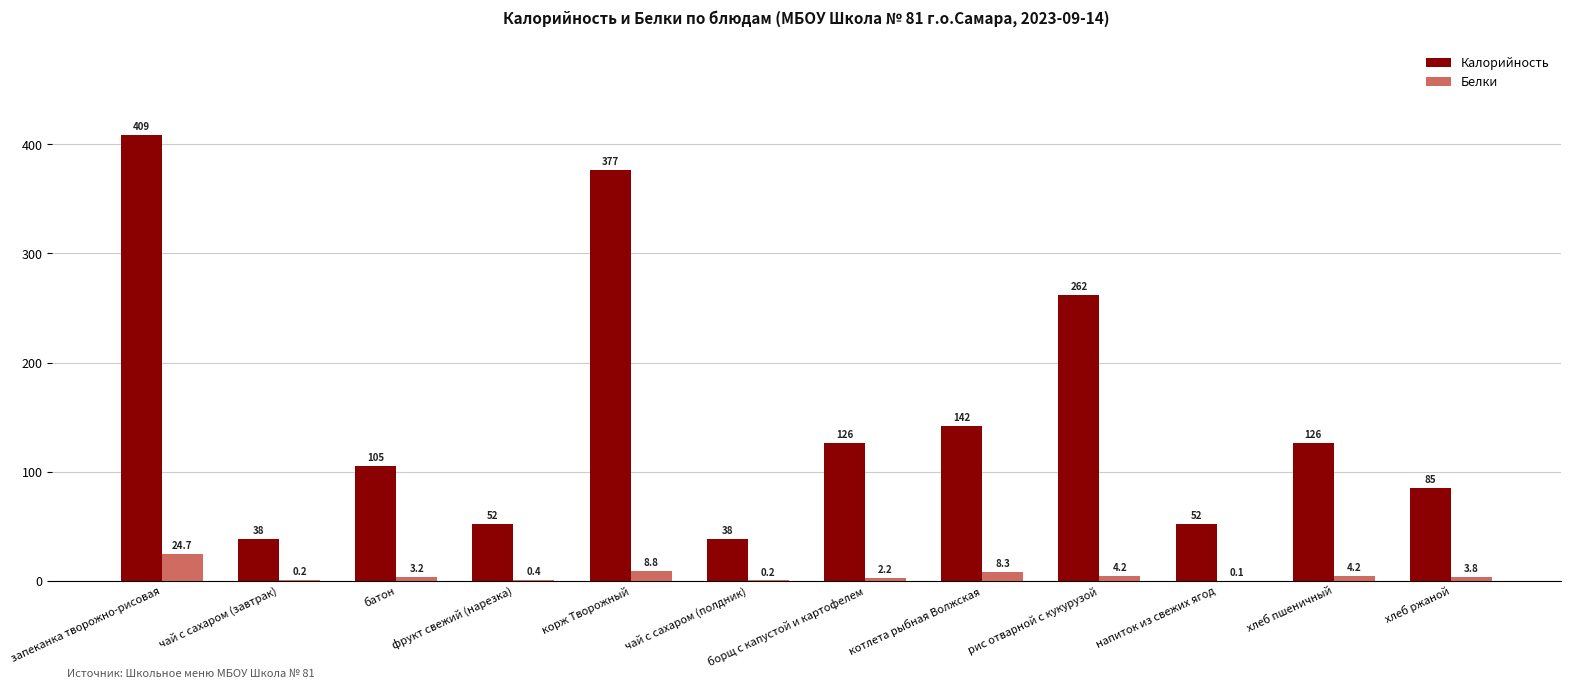

The Калорийность series shows 52.0 at напиток из свежих ягод. True or false?

True